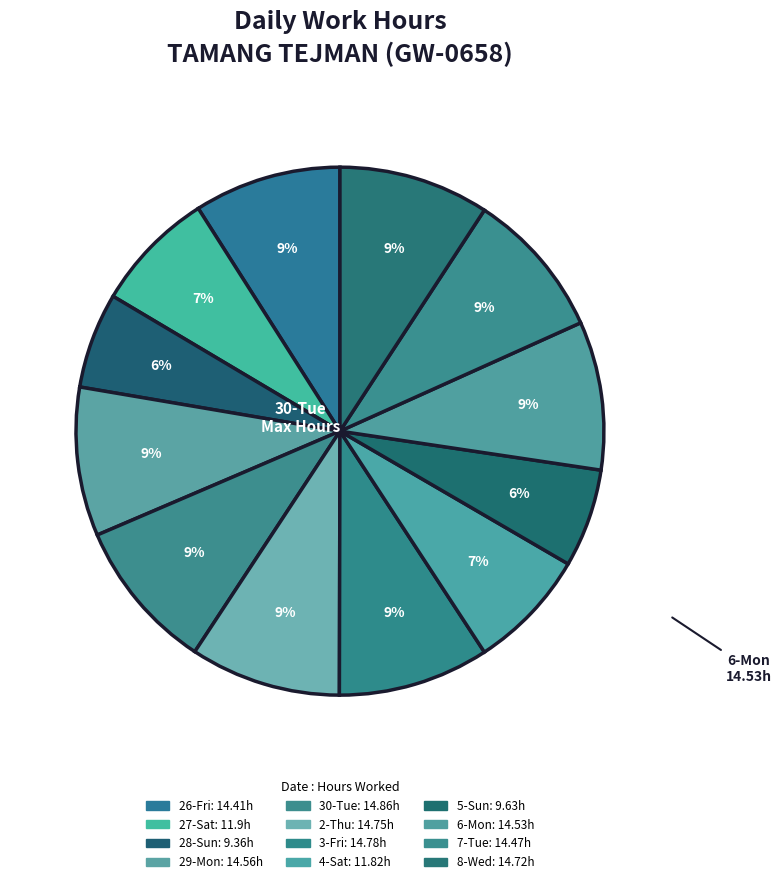

Which has a higher value, 8-Wed or 7-Tue?

8-Wed